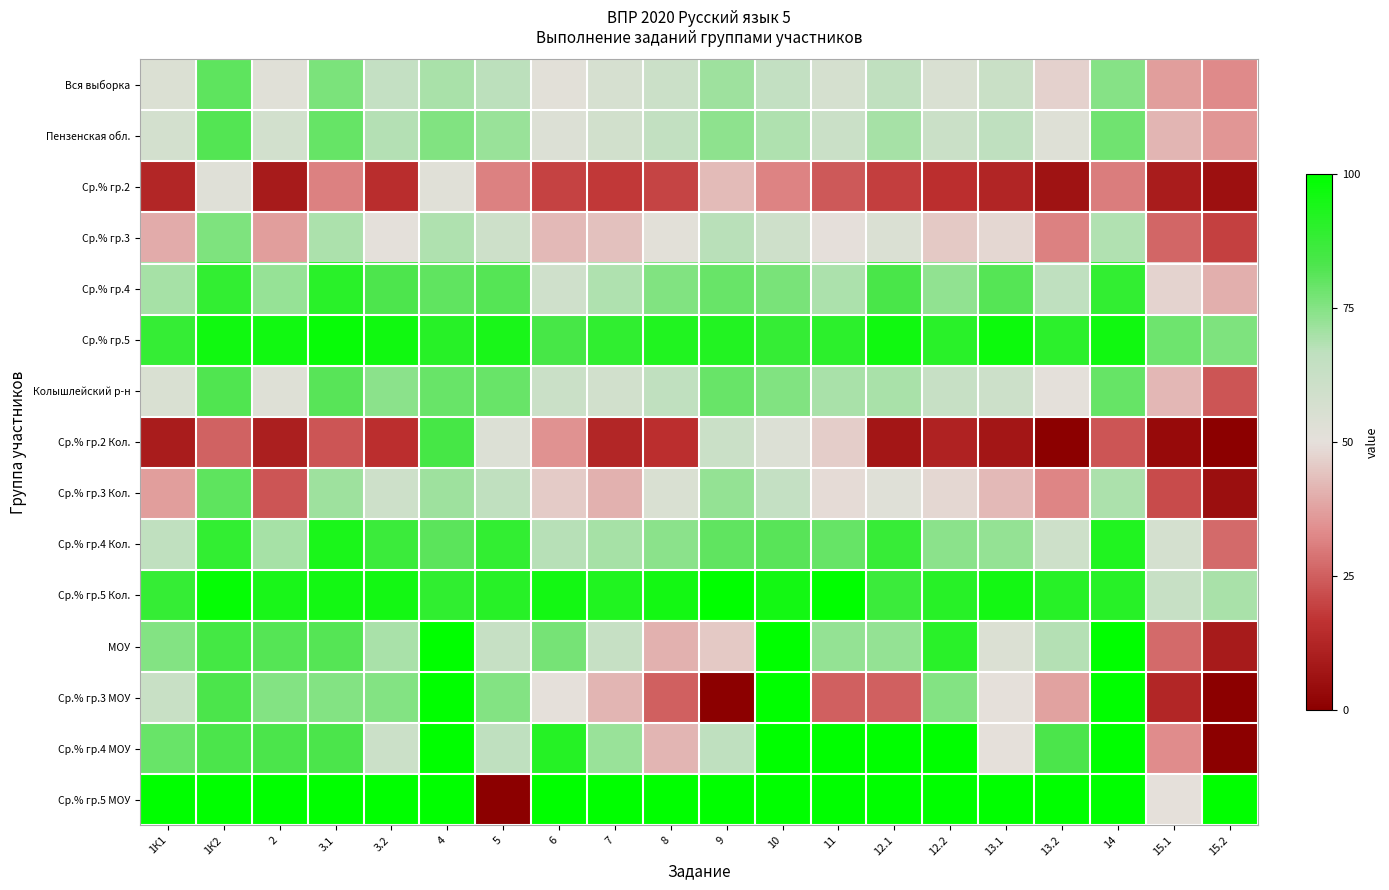

Which series changed the most between 8 and 10?

Ср.% гр.3 МОУ